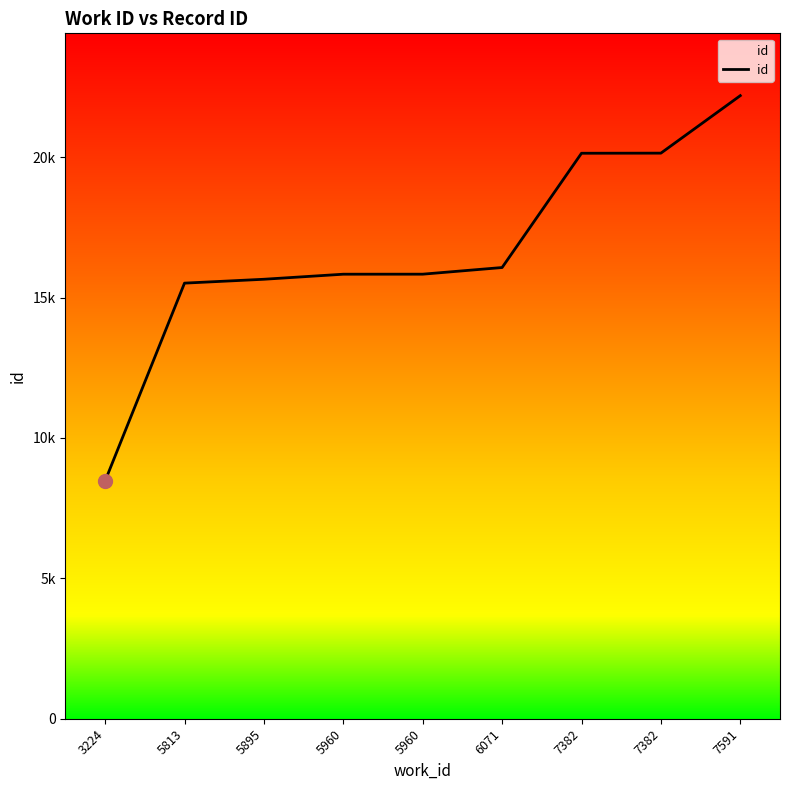

The chart shows a value of 20145 at 7382. True or false?

True